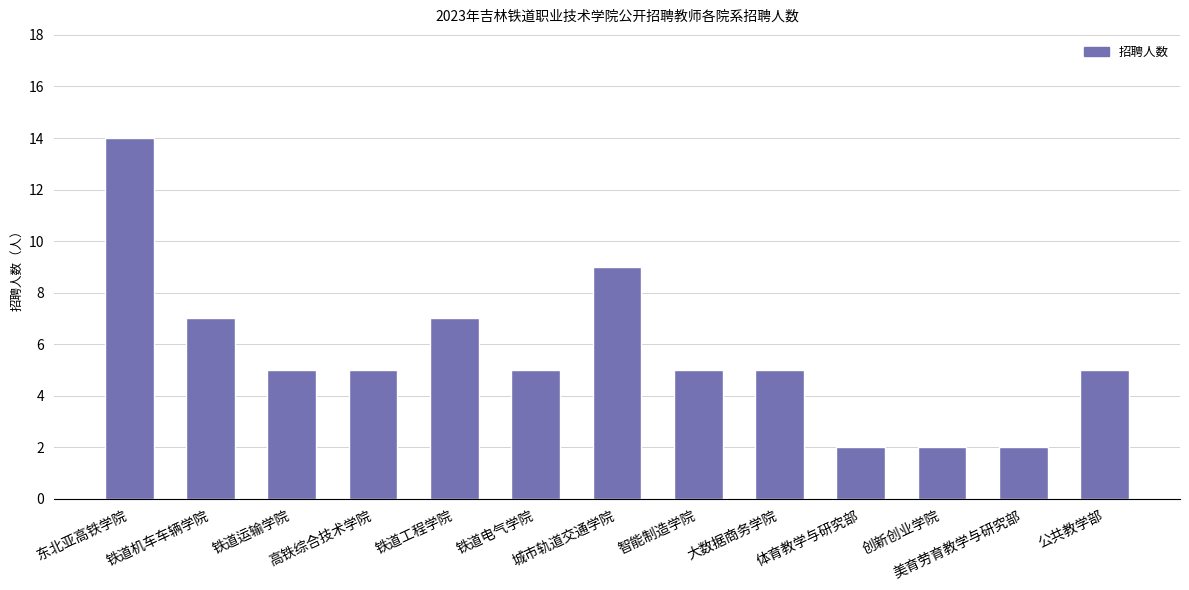

The value at 铁道电气学院 is 2. True or false?

False